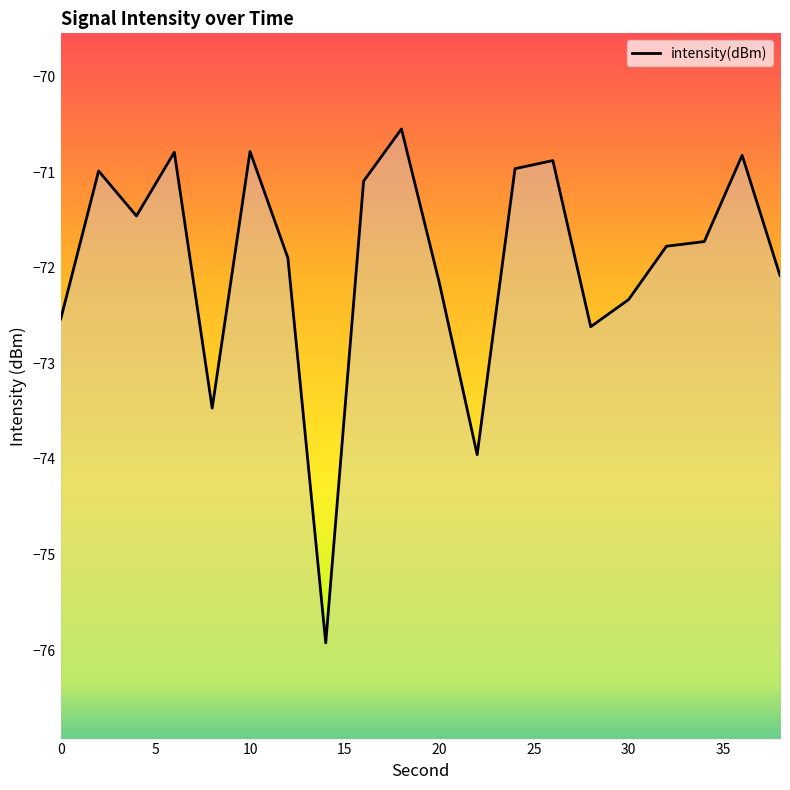

The chart shows a value of -122.7 at 15. True or false?

False